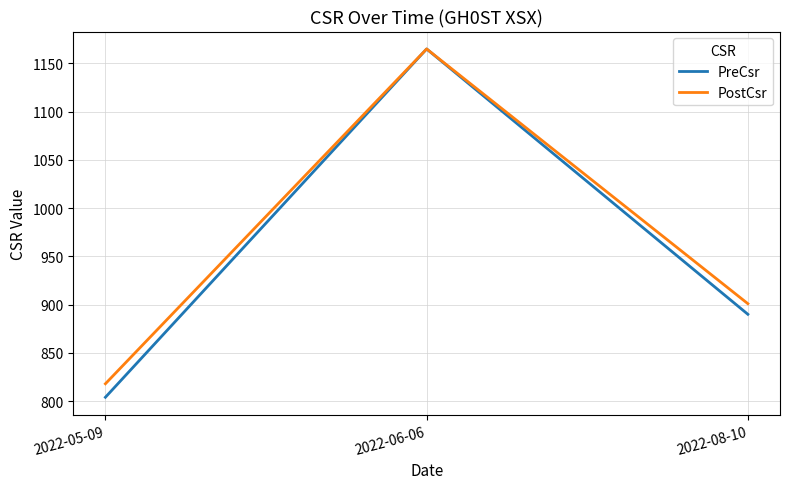

List the labels in order of PreCsr value, largest first.

2022-06-06, 2022-08-10, 2022-05-09